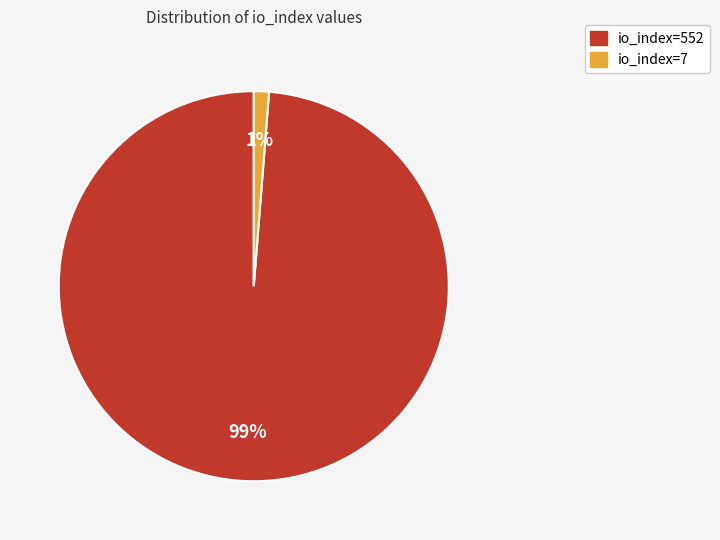

To the nearest percent, what percentage of the pie is io_index=552?

99%